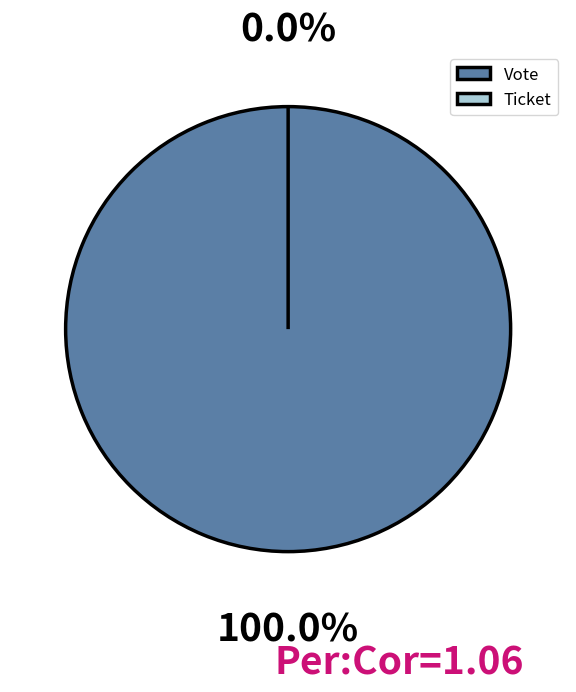

What is the change in value from Vote to Ticket?

-1